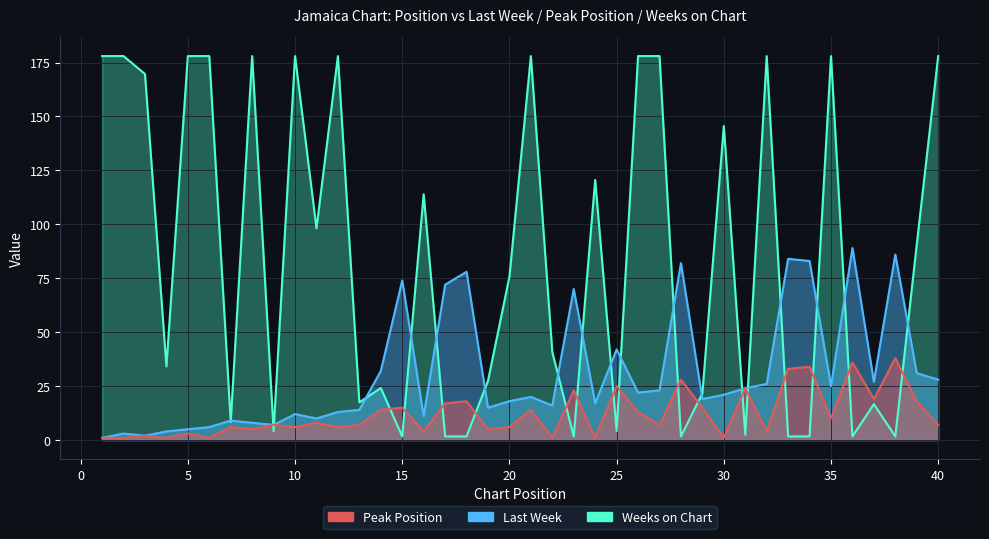

What is the difference between the maximum and minimum values in the Last Week series?

88.0